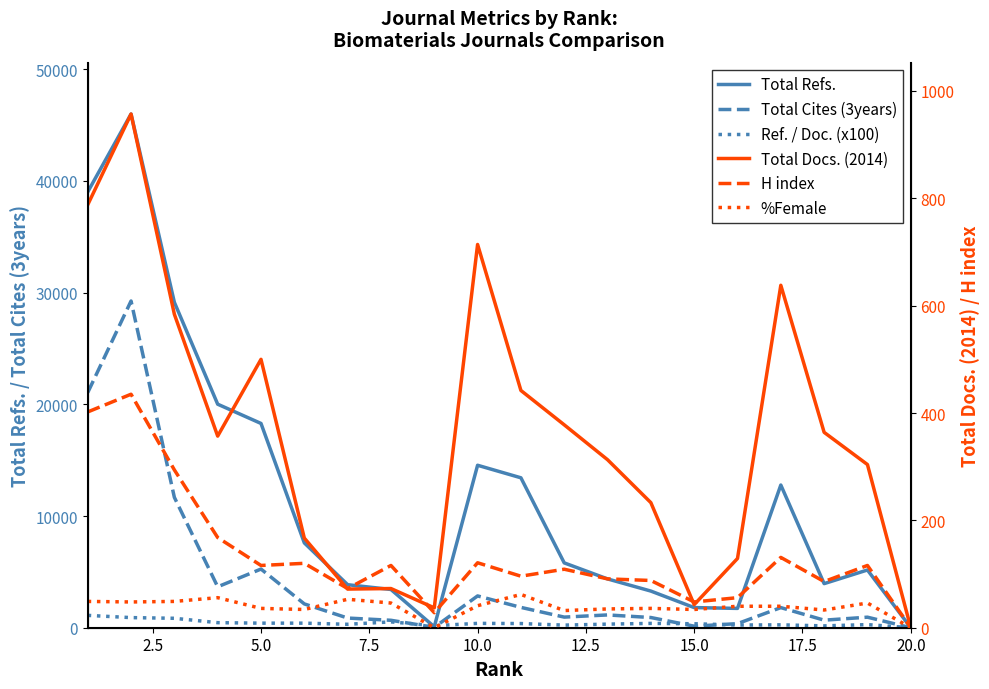

True or false: %Female and Total Cites (3years) cross at least once.

False